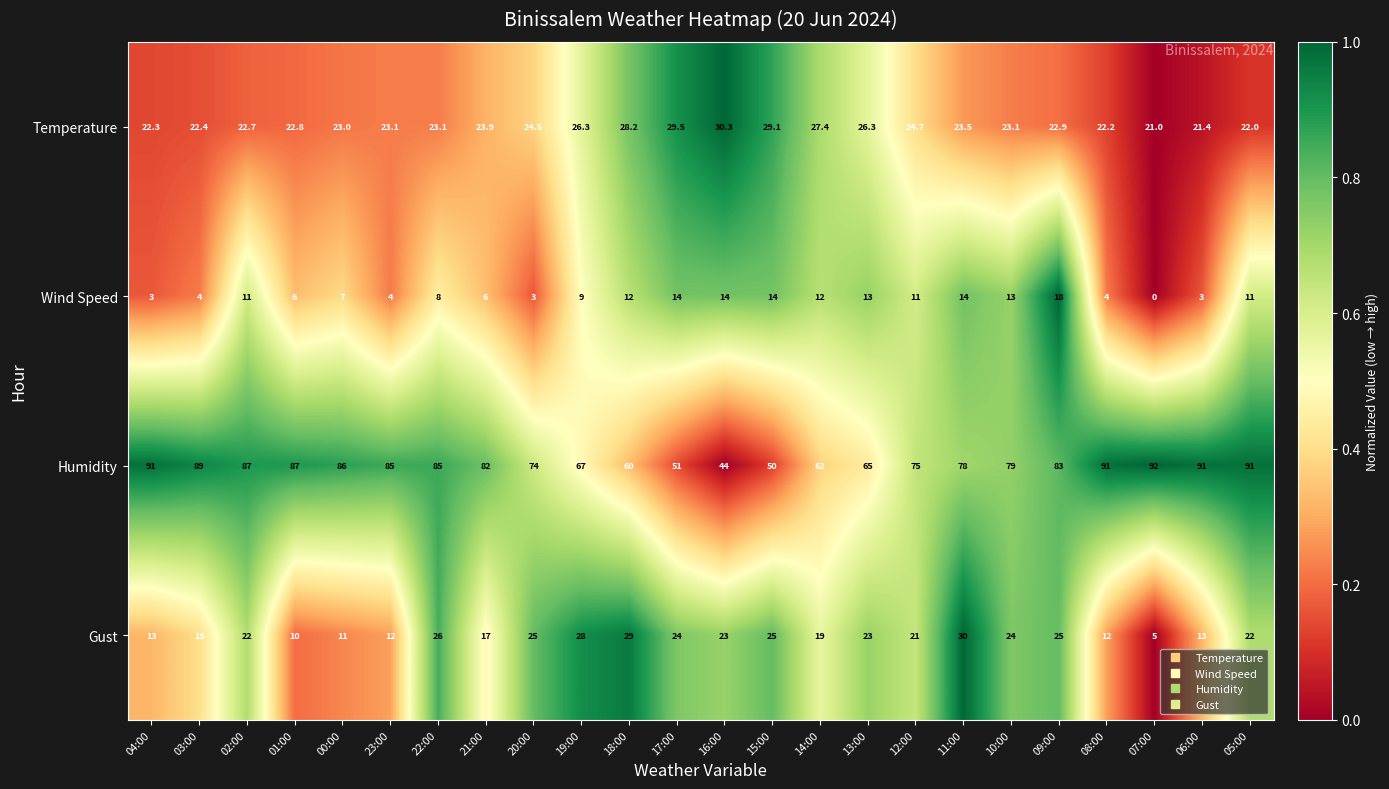

What is the spread (max minus min) of values at 21:00?

76.0